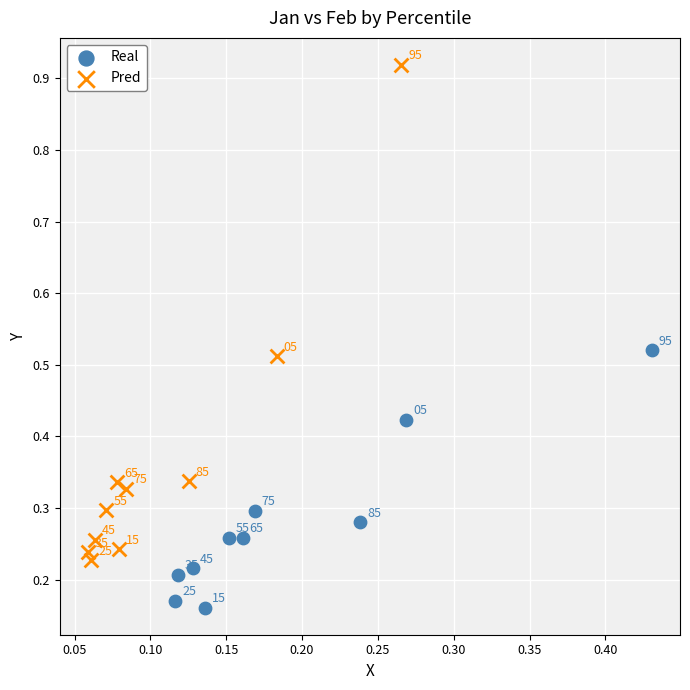

Which series contains the highest Y value?

Pred